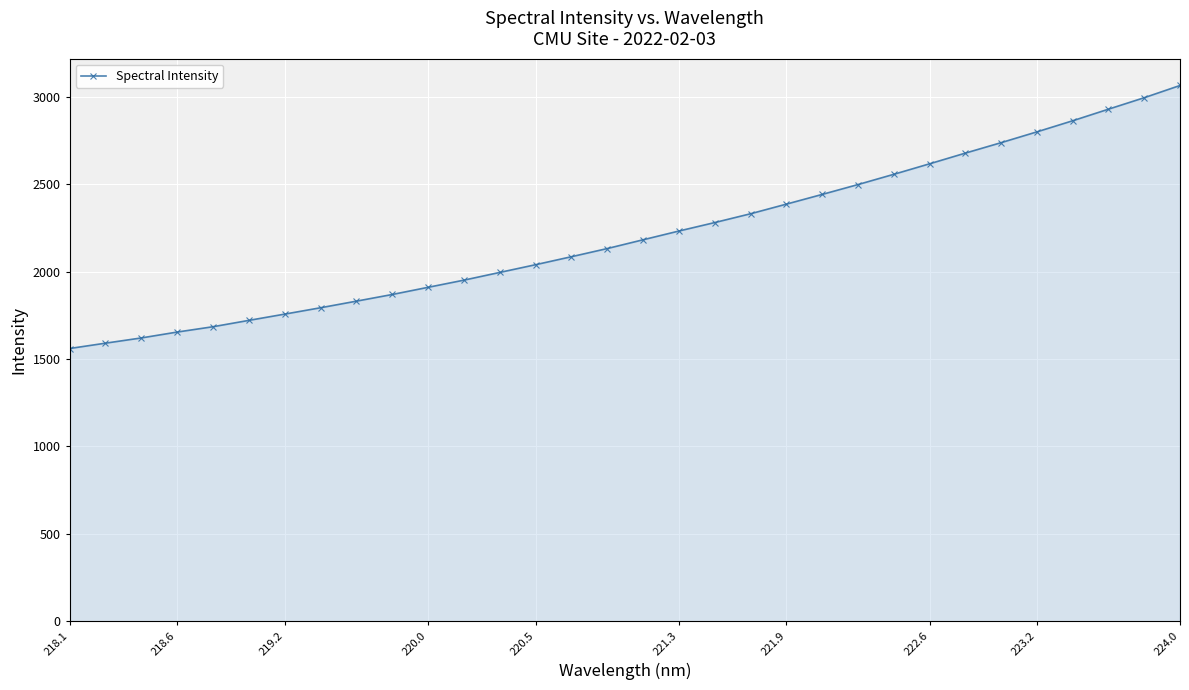

What is the value of the 13th point from the left?

1995.1